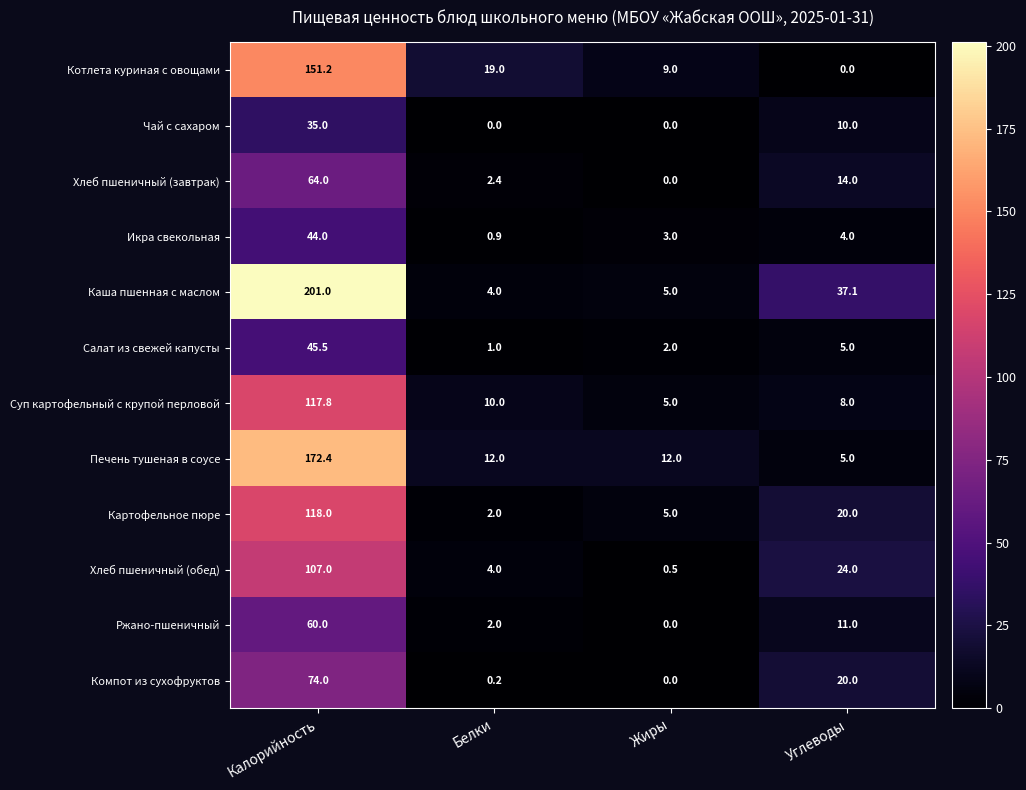

Count the number of categories in the chart.

4